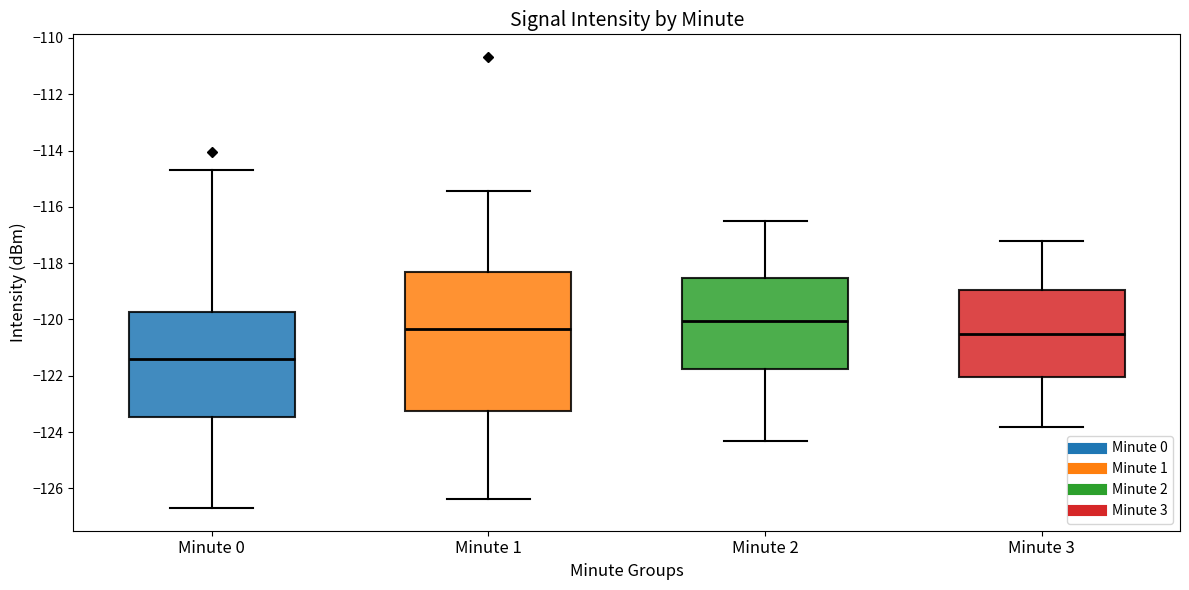

Which box has the lowest median line?

Minute 0